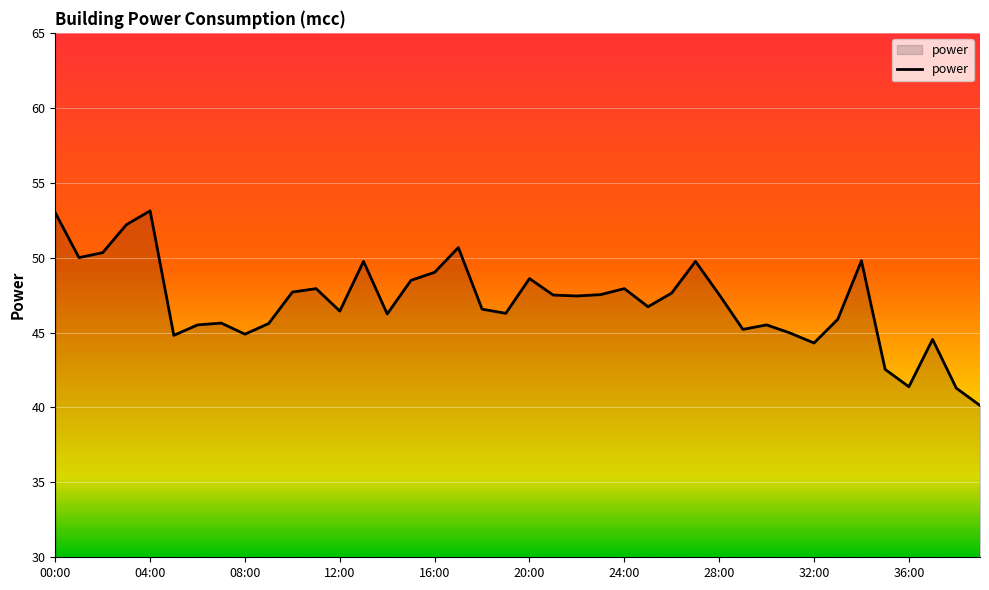

What is the smallest value displayed?

40.1